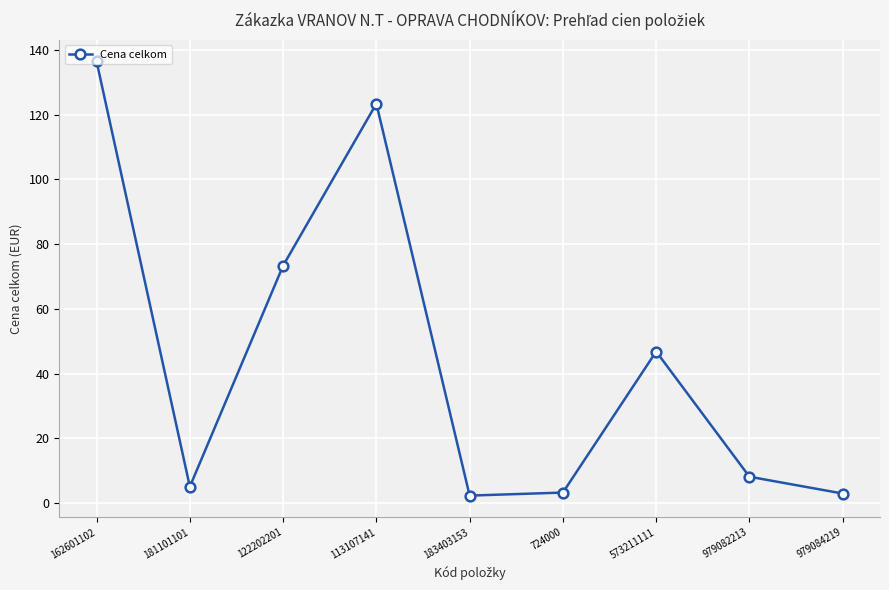

What is the change in value from 122202201 to 113107141?

+50.0